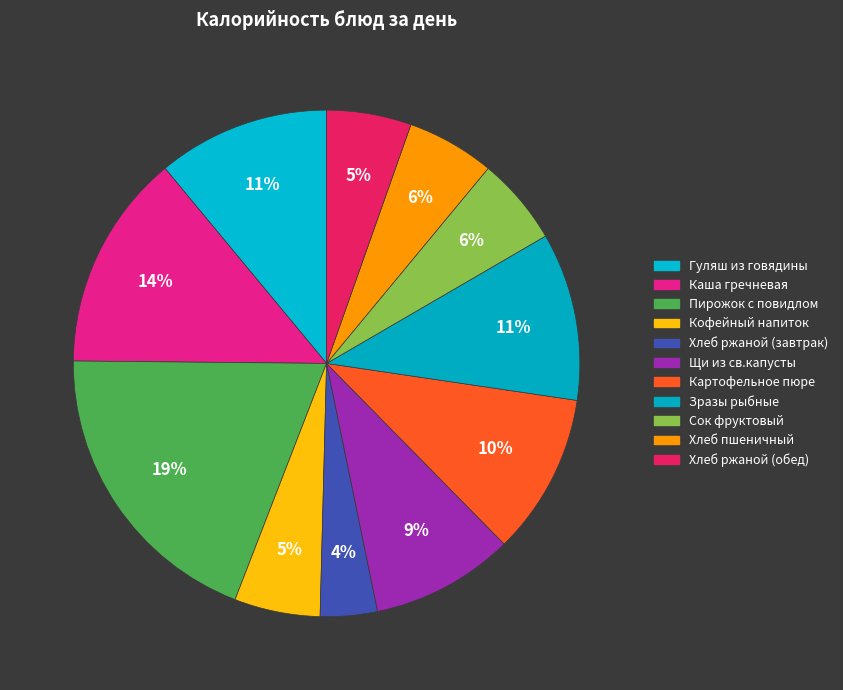

Count the number of slices in the pie.

11